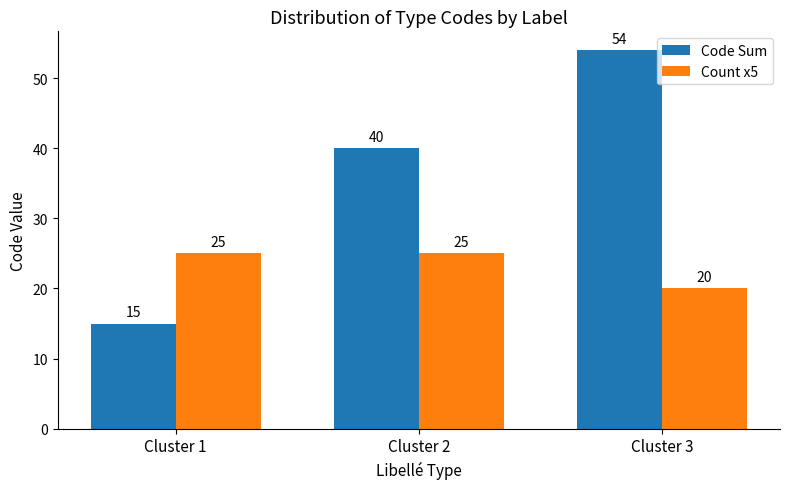

Count the Code Sum values in the range 15 to 54.

3